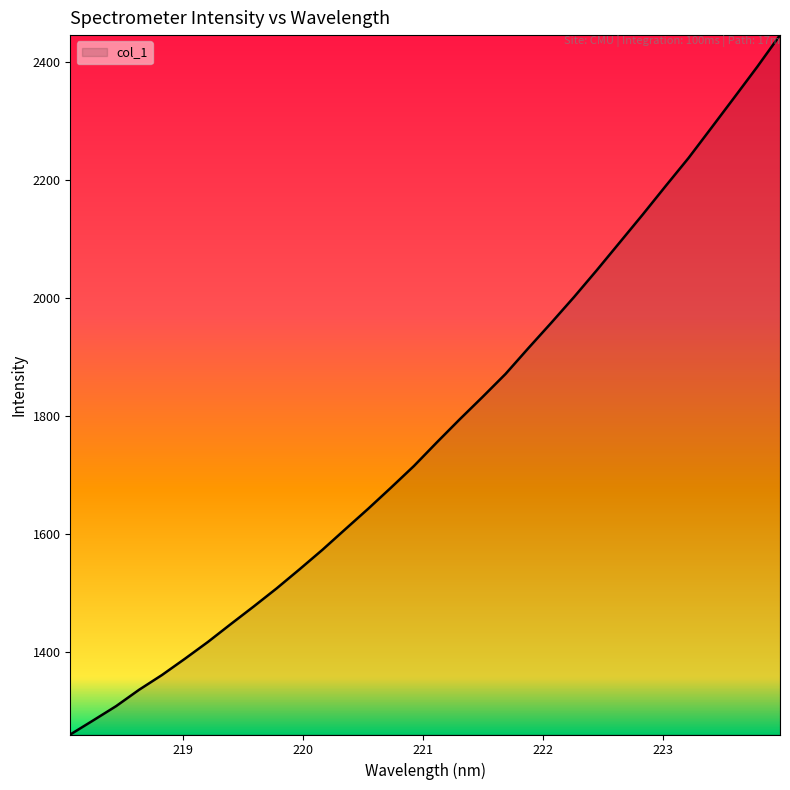

What is the difference between the maximum and minimum values?

1184.1